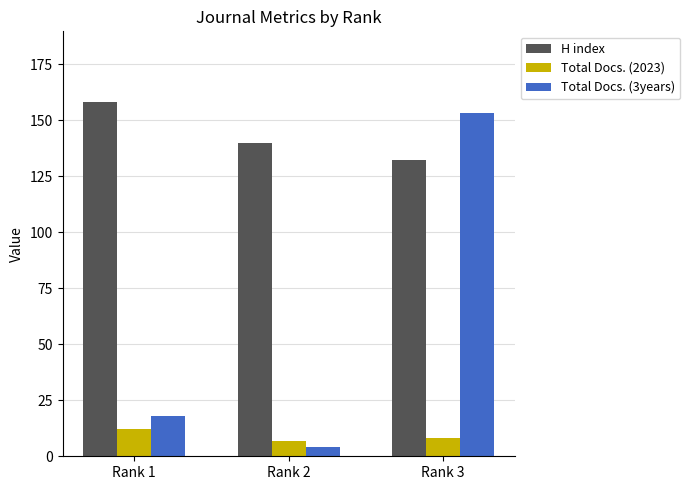

What is the sum of the Total Docs. (2023) values at Rank 1 and Rank 2?

19